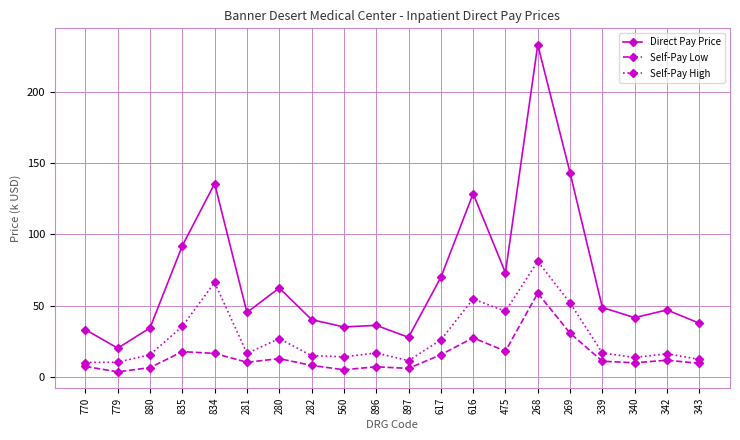

How many values in the Direct Pay Price series are below 47?

10